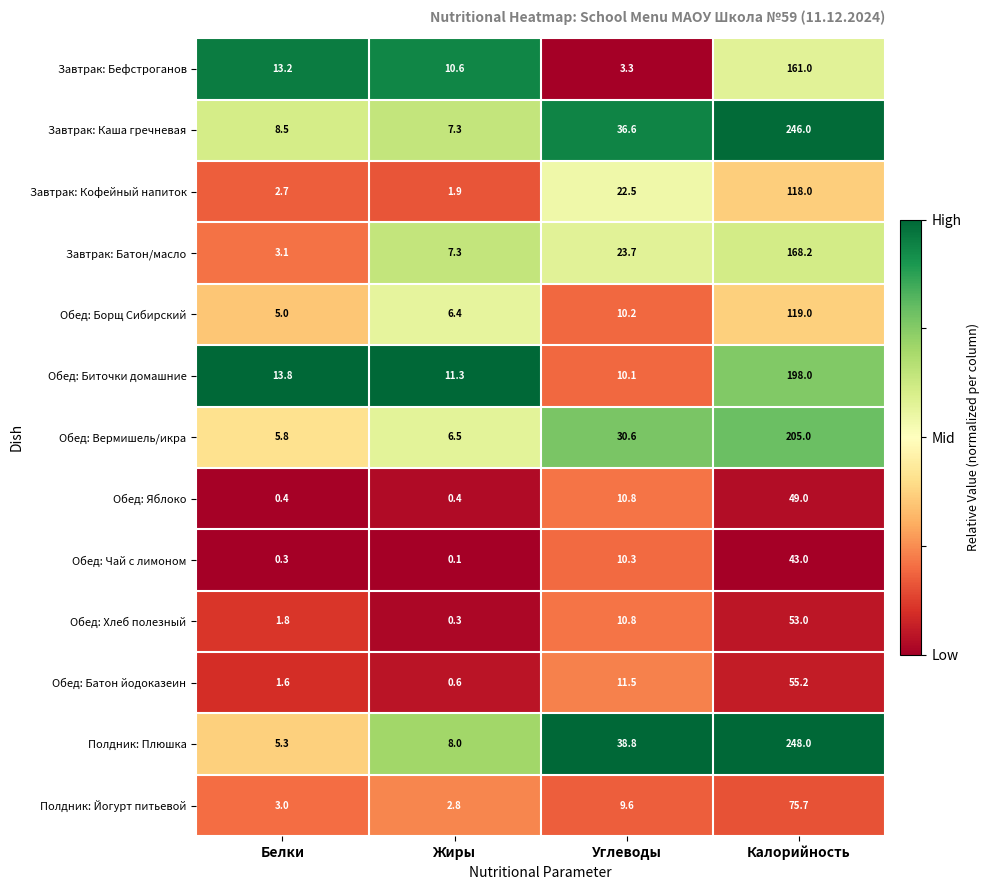

What is the difference between the Обед: Яблоко values at Калорийность and Жиры?

48.6